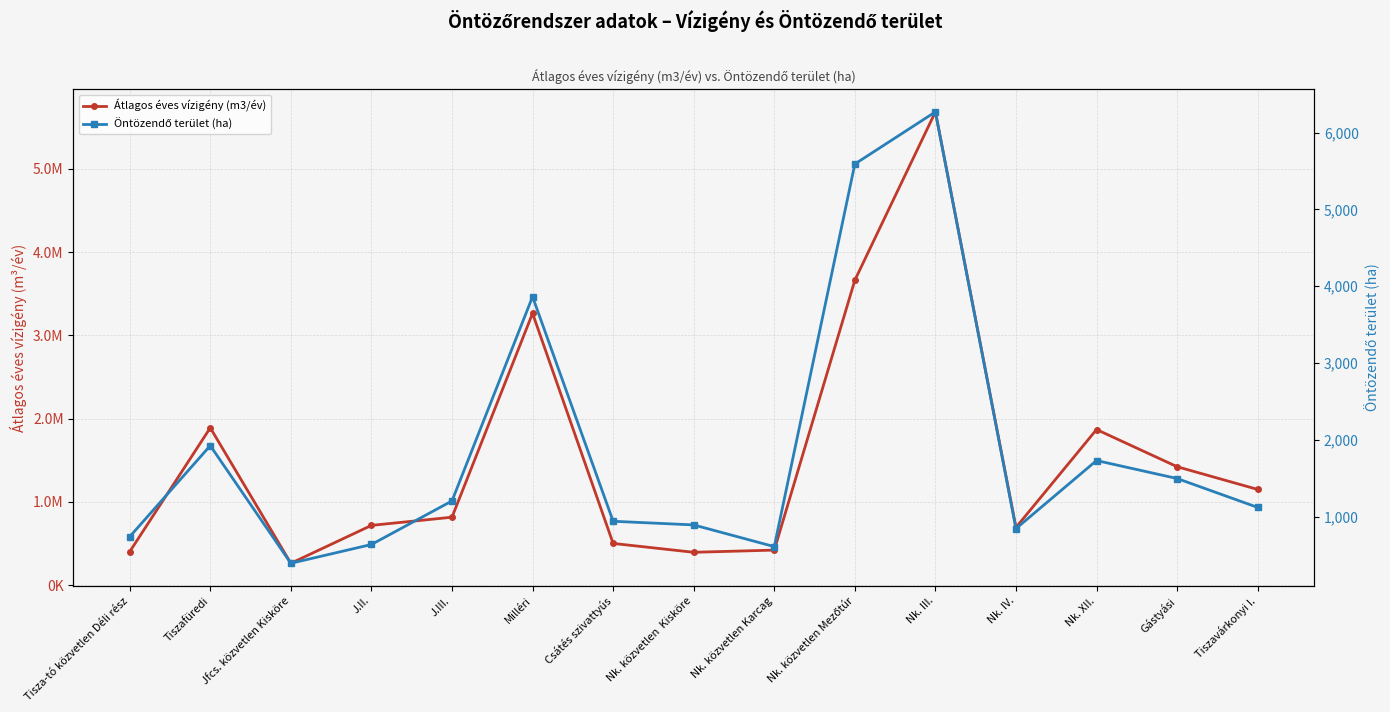

What is the sum of all Öntözendő terület (ha) values?

28244.9